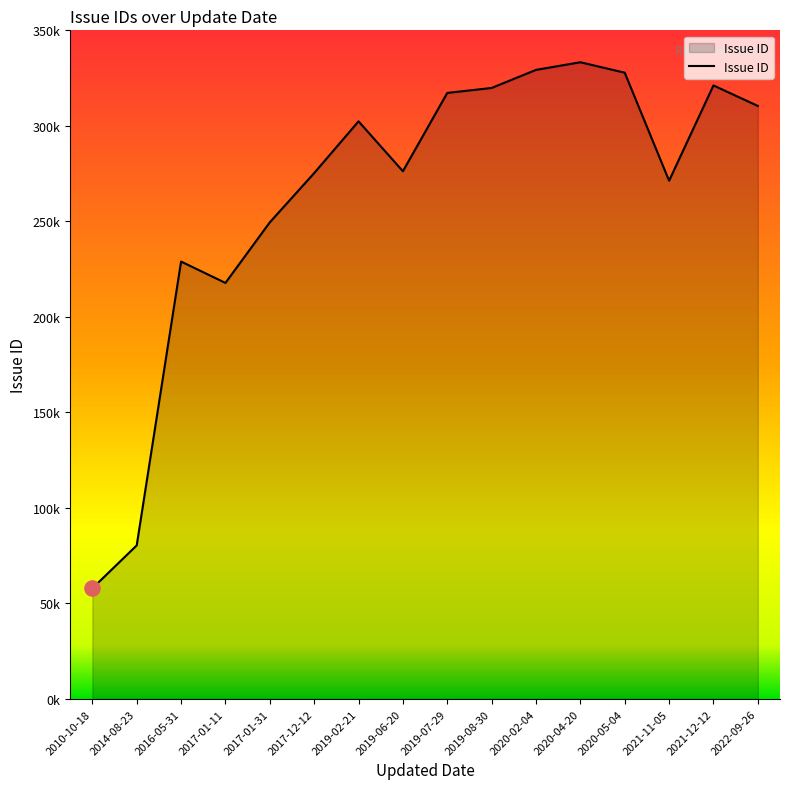

Which has a higher value, 2010-10-18 or 2020-02-04?

2020-02-04